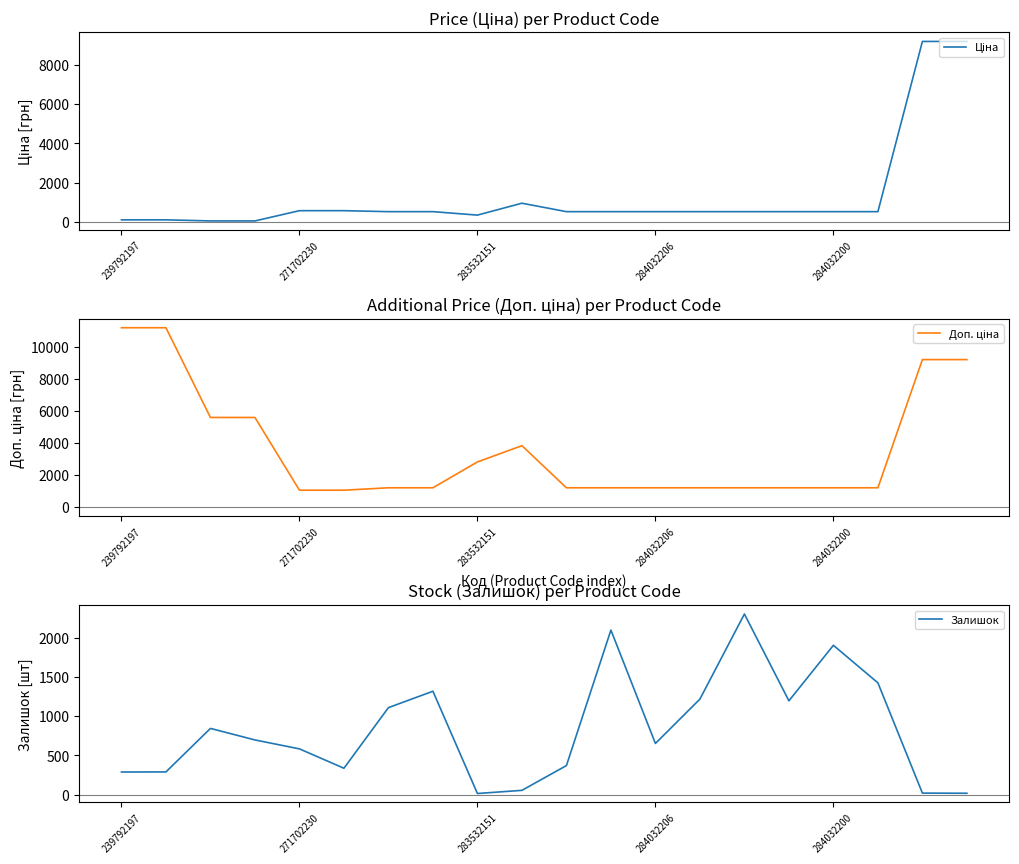

Is the value of Залишок at 6 greater than the value of Доп. ціна at 239792197?

No